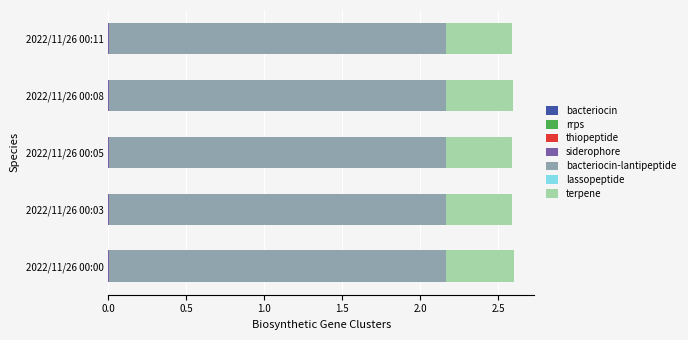

Rank the categories by bacteriocin value from highest to lowest.

2022/11/26 00:00, 2022/11/26 00:08, 2022/11/26 00:05, 2022/11/26 00:03, 2022/11/26 00:11